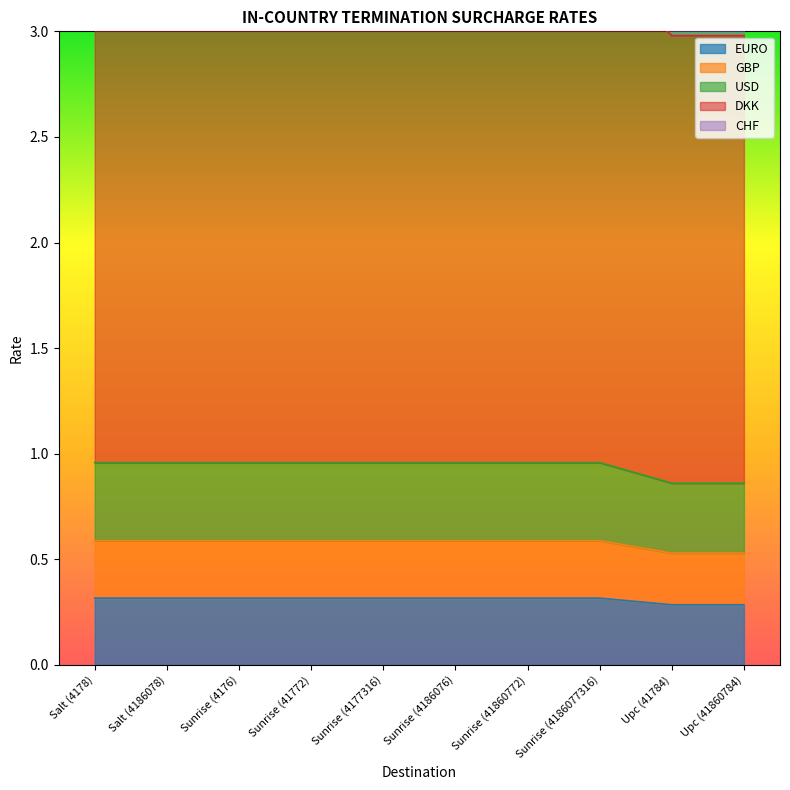

Reading right to left, what are all the values shown in this chart?

EURO: 0.3	0.3	0.3	0.3	0.3	0.3	0.3	0.3	0.3	0.3
GBP: 0.5	0.5	0.6	0.6	0.6	0.6	0.6	0.6	0.6	0.6
USD: 0.9	0.9	1.0	1.0	1.0	1.0	1.0	1.0	1.0	1.0
DKK: 3.0	3.0	3.3	3.3	3.3	3.3	3.3	3.3	3.3	3.3
CHF: 3.3	3.3	3.7	3.7	3.7	3.7	3.7	3.7	3.7	3.7